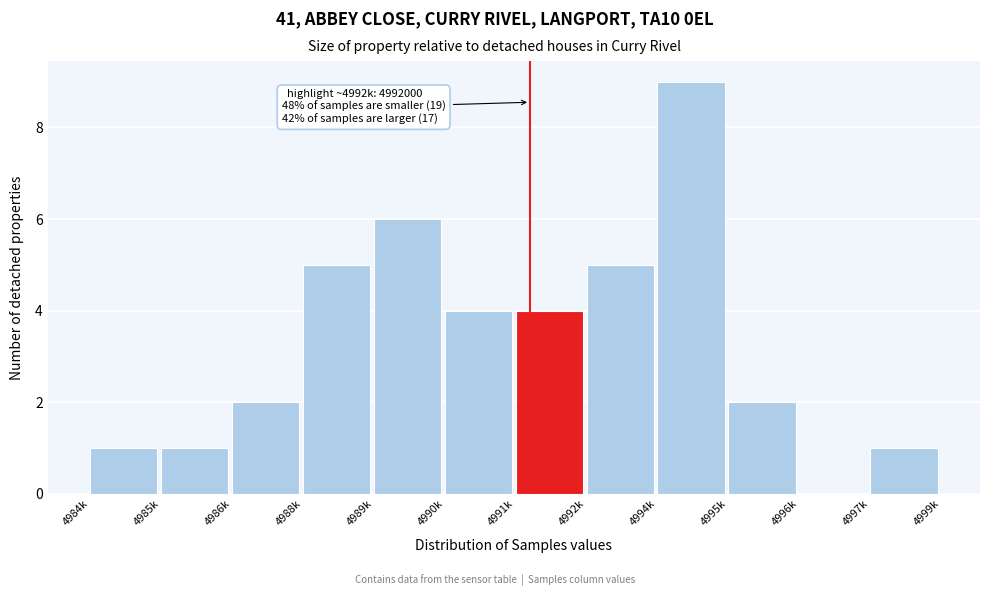

Reading left to right, what are all the values shown in this chart?

4984k=1	4985k=1	4986k=2	4988k=5	4989k=6	4990k=4	4991k=4	4992k=5	4994k=9	4995k=2	4996k=0	4997k=1